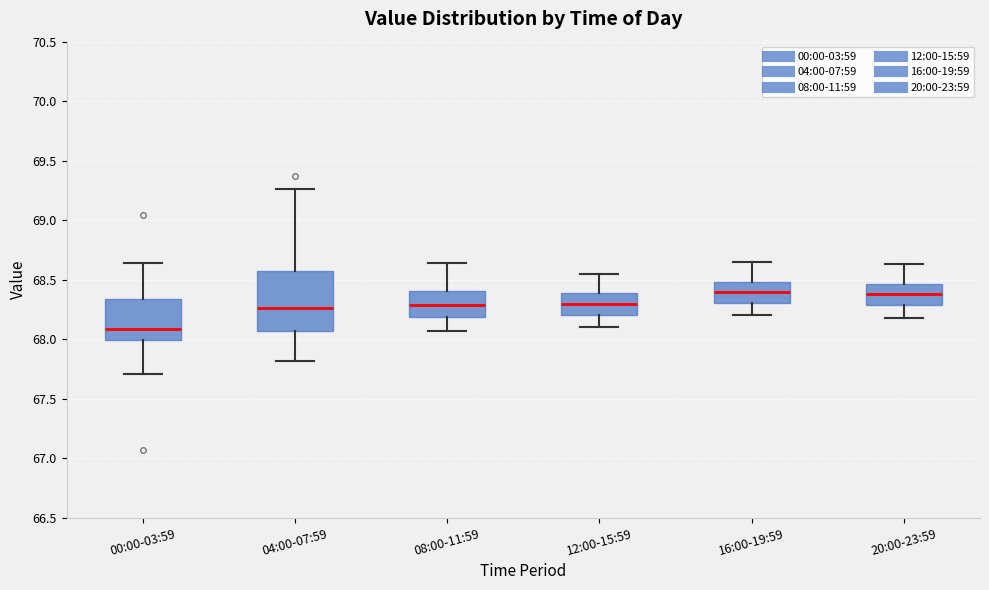

Where does the upper whisker of the box for 12:00-15:59 end on the y-axis? The values are not printed on the chart, so give them approximately, as read against the axis.

68.55